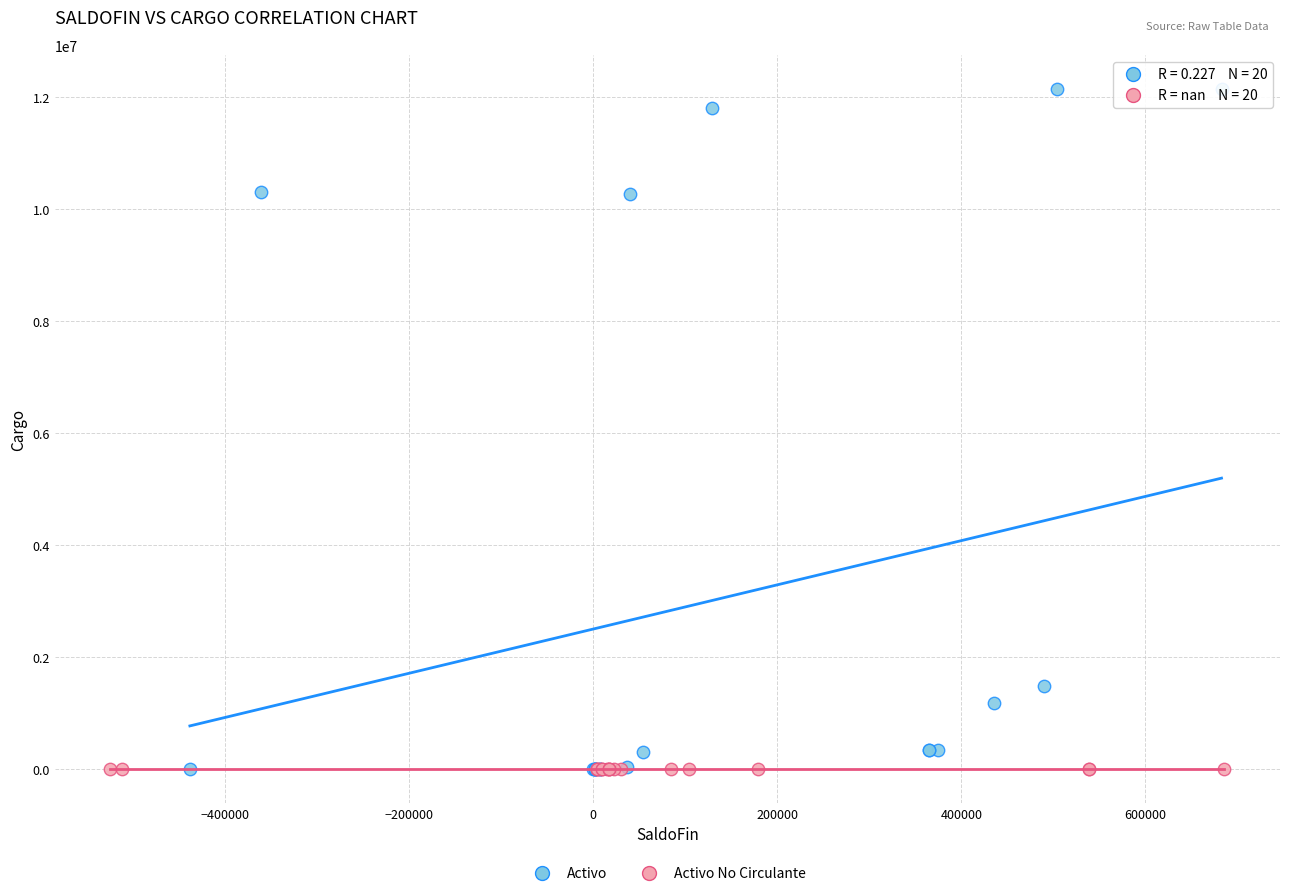

Which series contains the highest Y value?

Activo